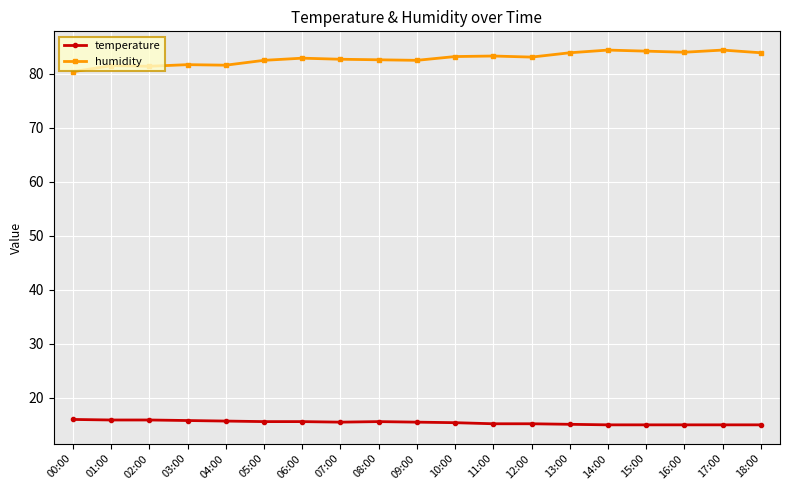

What is the sum of the temperature values at 11:00 and 04:00?

30.9